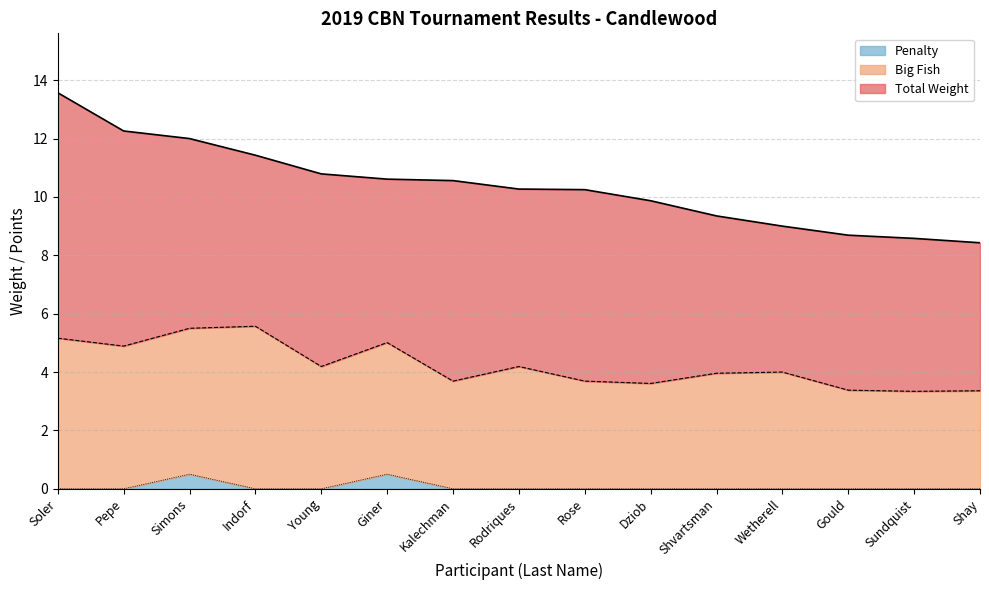

At how many categories does at least one series exceed 3?

15